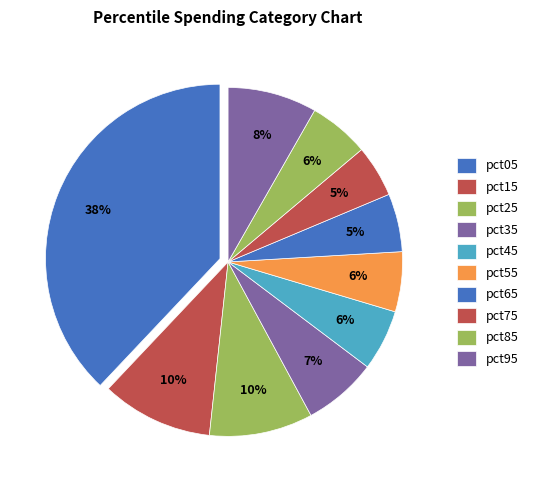

Rank the categories by value from lowest to highest.

pct75, pct65, pct55, pct85, pct45, pct35, pct95, pct25, pct15, pct05